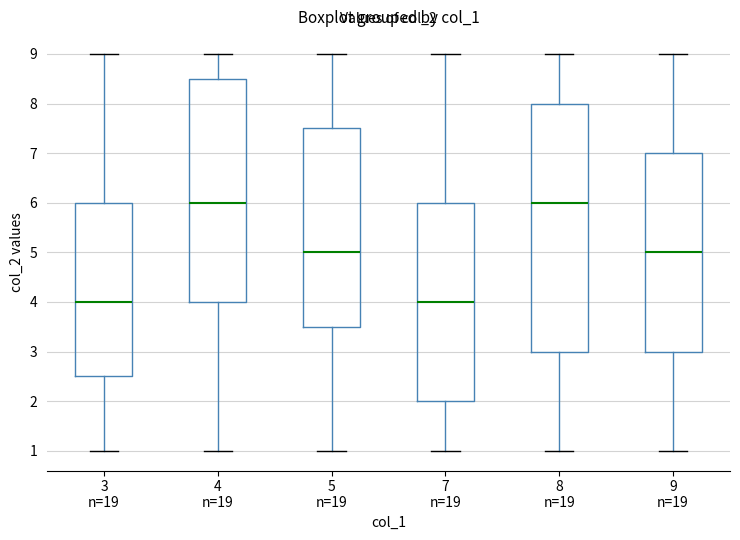

Reading left to right, transcribe this box plot: for each box, give where its median line is, the range the box spans, and where its two whiskers end, as read against the y-axis. The values are not printed on the chart, so give them approximately, as read against the axis.

3 n=19: median 4.0, box 2.5 to 6.0, whiskers 1.0 to 9.0
4 n=19: median 6.0, box 4.0 to 8.5, whiskers 1.0 to 9.0
5 n=19: median 5.0, box 3.5 to 7.5, whiskers 1.0 to 9.0
7 n=19: median 4.0, box 2.0 to 6.0, whiskers 1.0 to 9.0
8 n=19: median 6.0, box 3.0 to 8.0, whiskers 1.0 to 9.0
9 n=19: median 5.0, box 3.0 to 7.0, whiskers 1.0 to 9.0